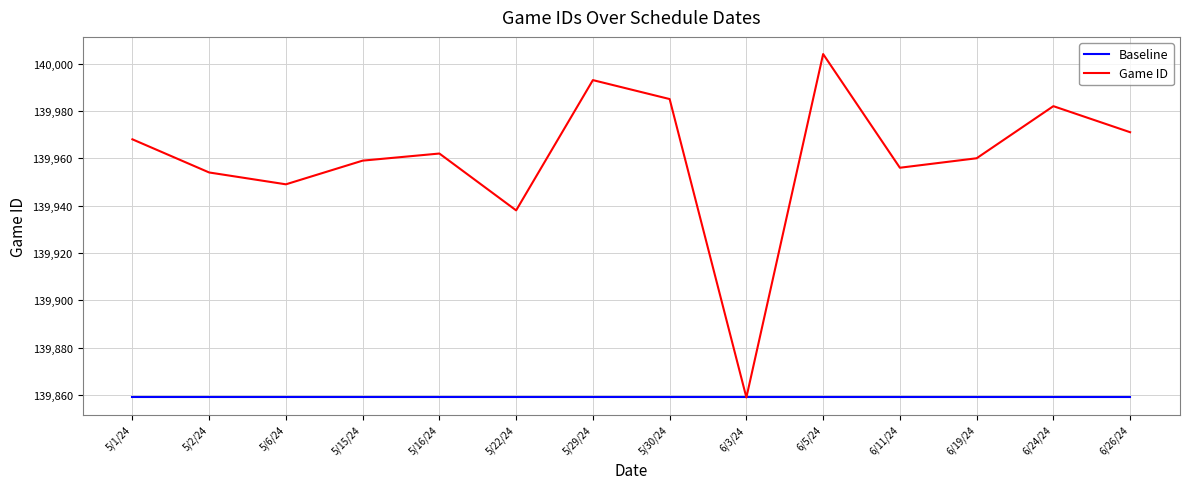

What is the difference between the maximum and second lowest values in the Game ID series?

66